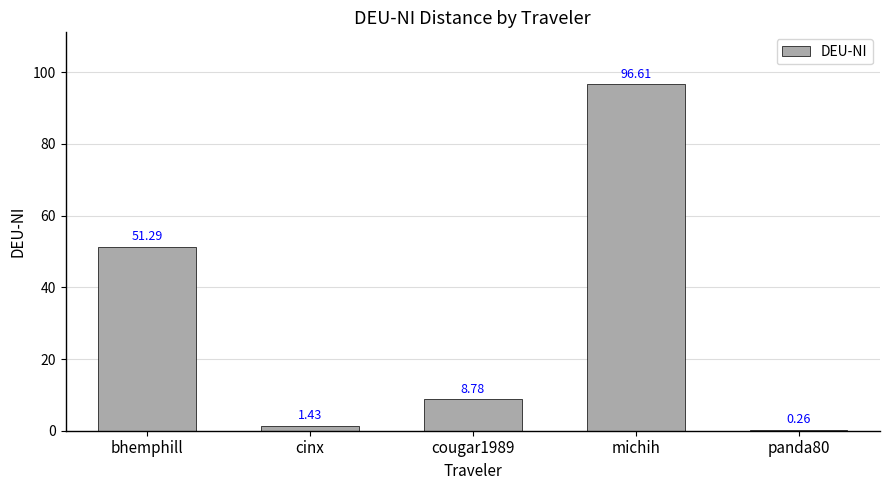

What is the sum of all values?

158.4